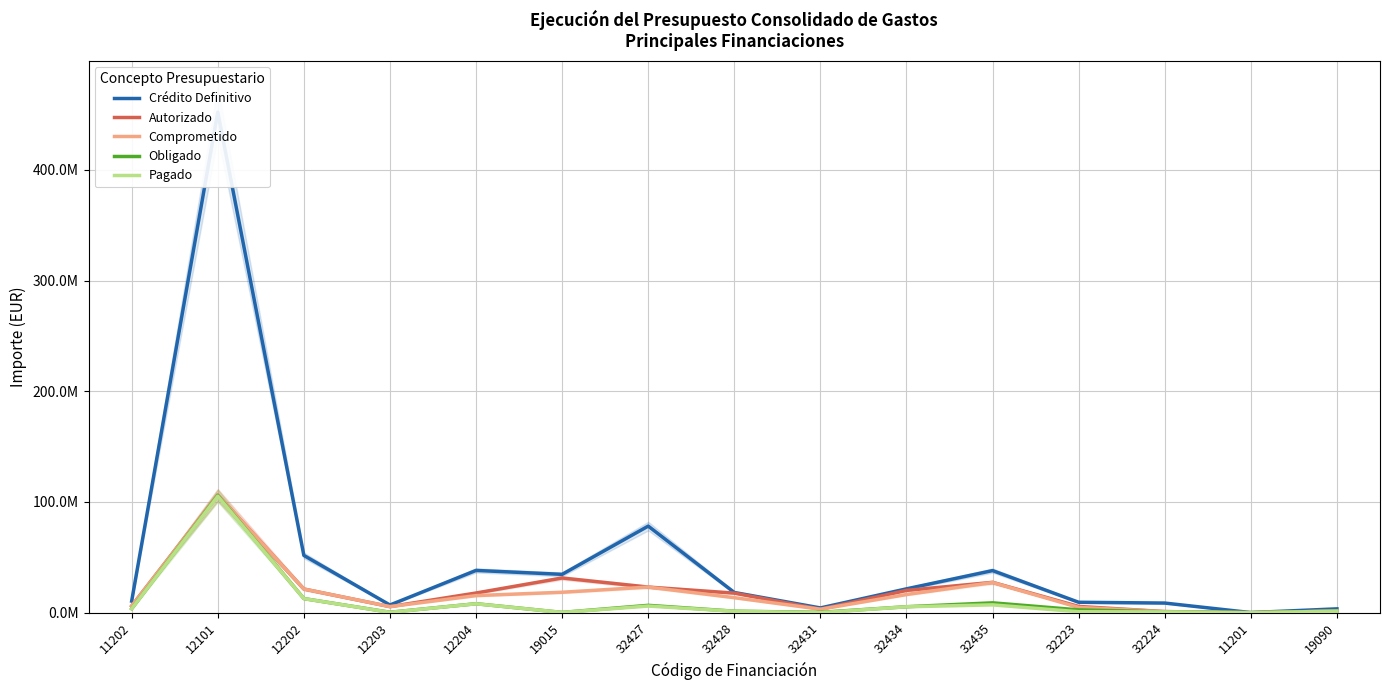

What is the total value across all series at 12203?

18656657.2